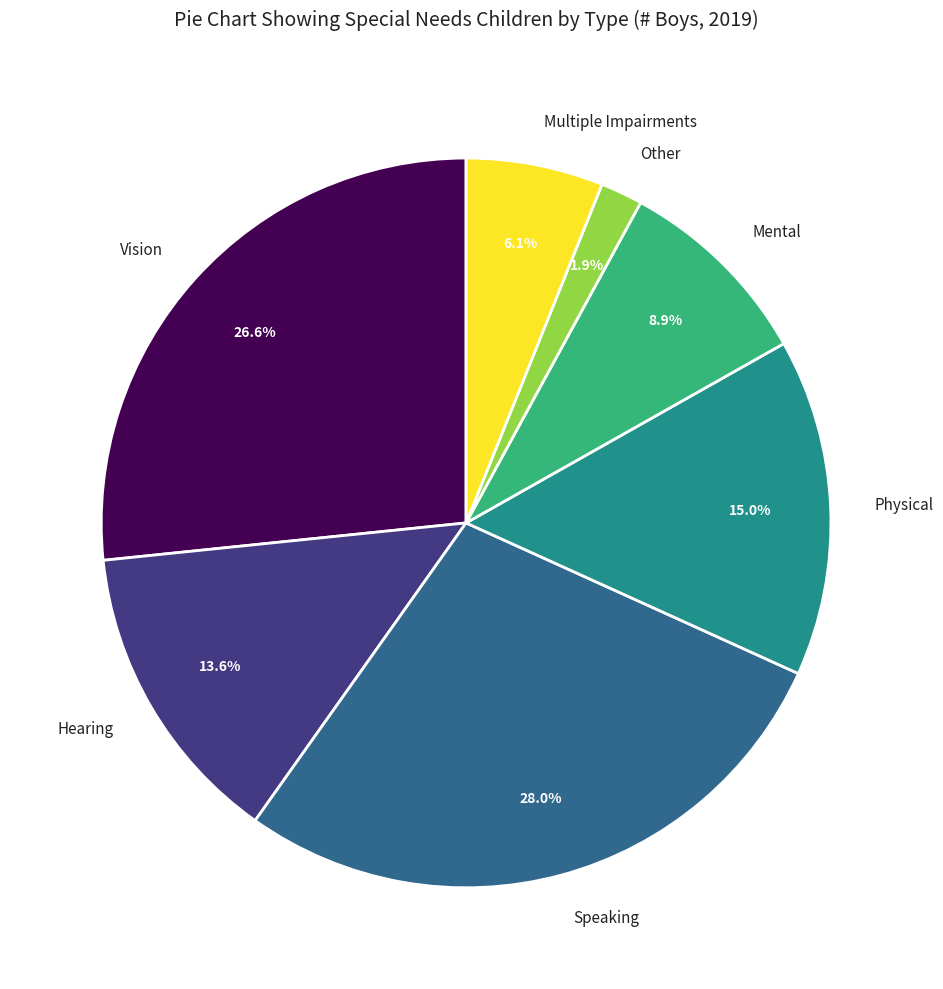

Combined, what portion of the pie is Mental and Speaking?

36.9%